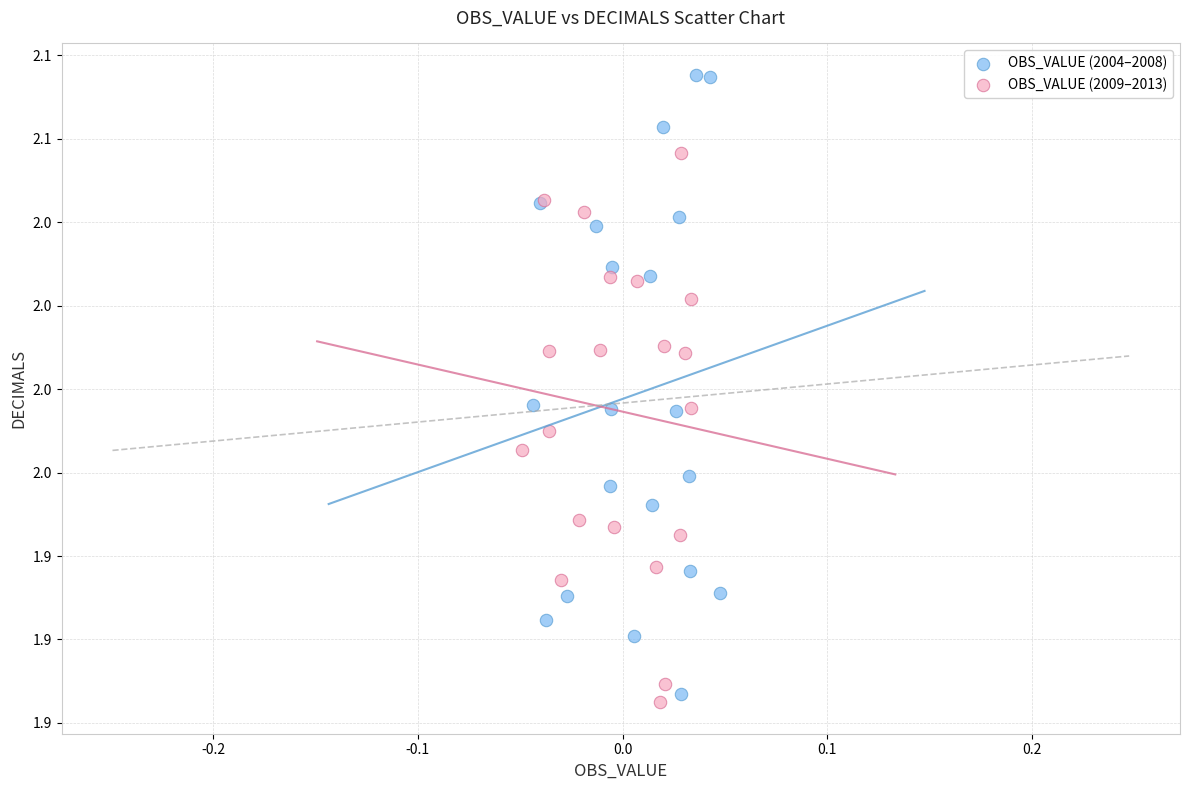

Which series reaches the maximum Y coordinate?

OBS_VALUE (2004–2008)